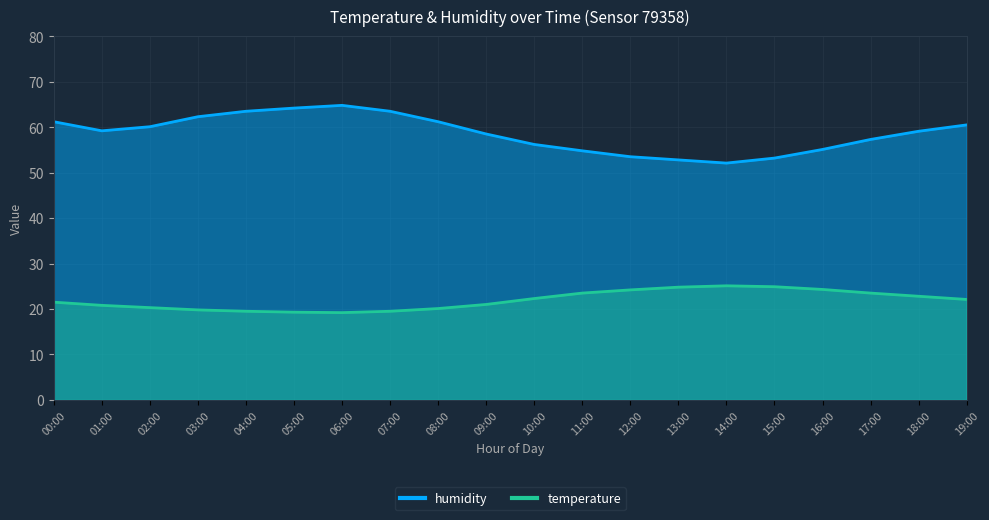

True or false: humidity and temperature cross at least once.

False